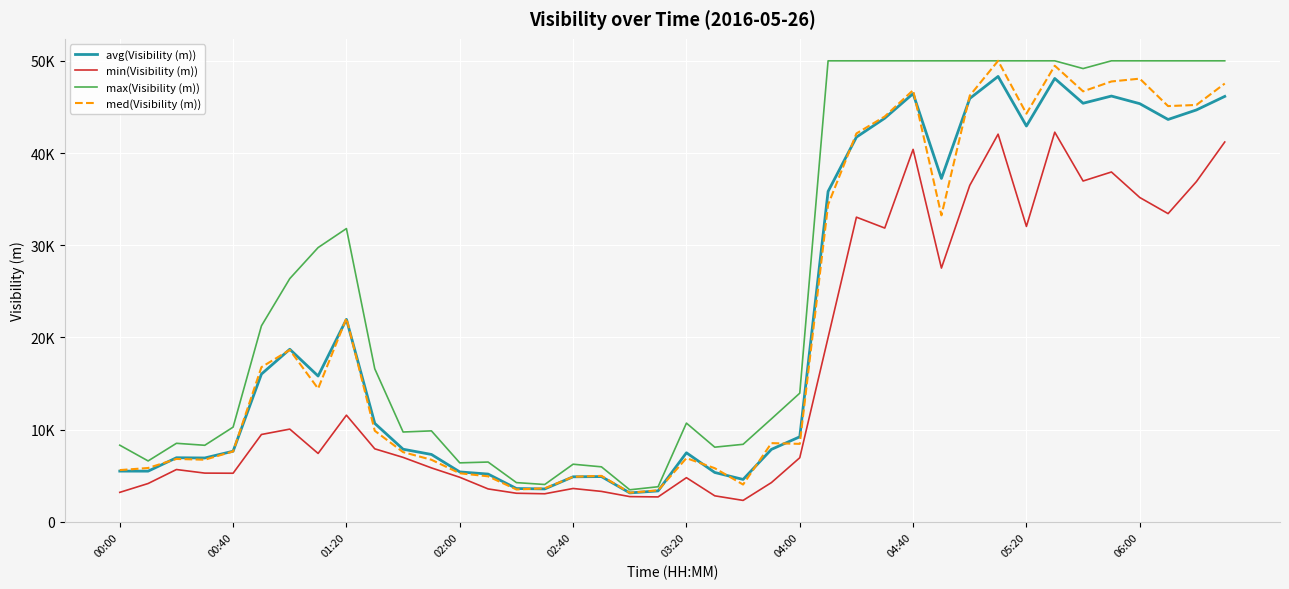

Is this an area chart (filled region under the line)?

No